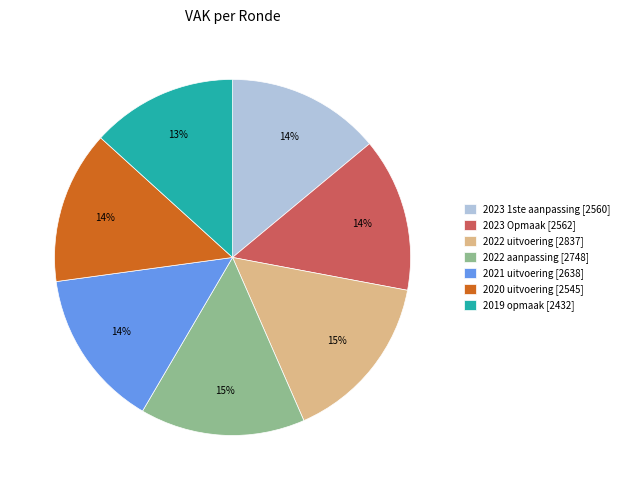

What percentage is the 2021 uitvoering [2638] slice, to the nearest percent?

14%